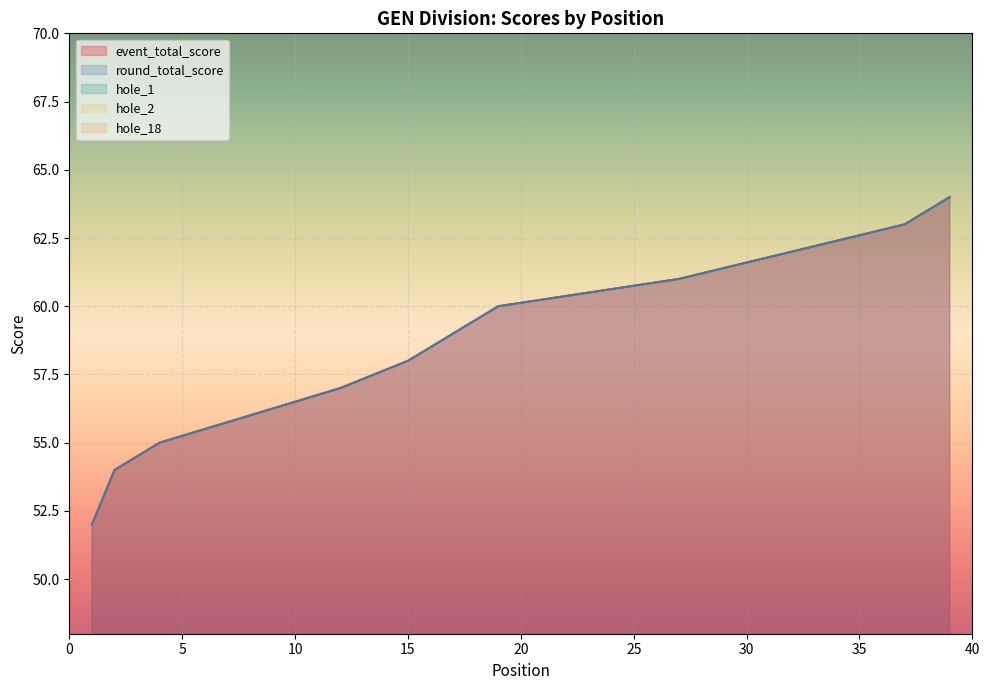

Reading left to right, what are all the values shown in this chart?

event_total_score: 52	54	54	55	55	55	55	56	56	56	56	57	57	57	58	58	58	58	60	60	60	60	60	60	60	60	61	61	61	61	61	62	62	62	62	62	63	63	64	64
round_total_score: 52	54	54	55	55	55	55	56	56	56	56	57	57	57	58	58	58	58	60	60	60	60	60	60	60	60	61	61	61	61	61	62	62	62	62	62	63	63	64	64
hole_1: 4	3	3	3	3	4	3	3	3	3	3	4	3	3	3	3	3	4	3	3	3	3	4	3	3	4	5	3	3	3	4	3	4	4	3	3	5	4	5	3
hole_2: 4	4	3	4	5	4	3	5	4	5	7	4	4	5	5	4	4	4	4	4	5	3	5	5	4	4	5	5	4	5	4	4	4	4	6	5	3	4	5	6
hole_18: 3	5	3	4	3	3	3	3	6	3	4	4	4	4	4	4	3	5	5	4	5	4	4	4	4	4	4	4	4	4	7	4	5	4	5	4	4	5	5	5